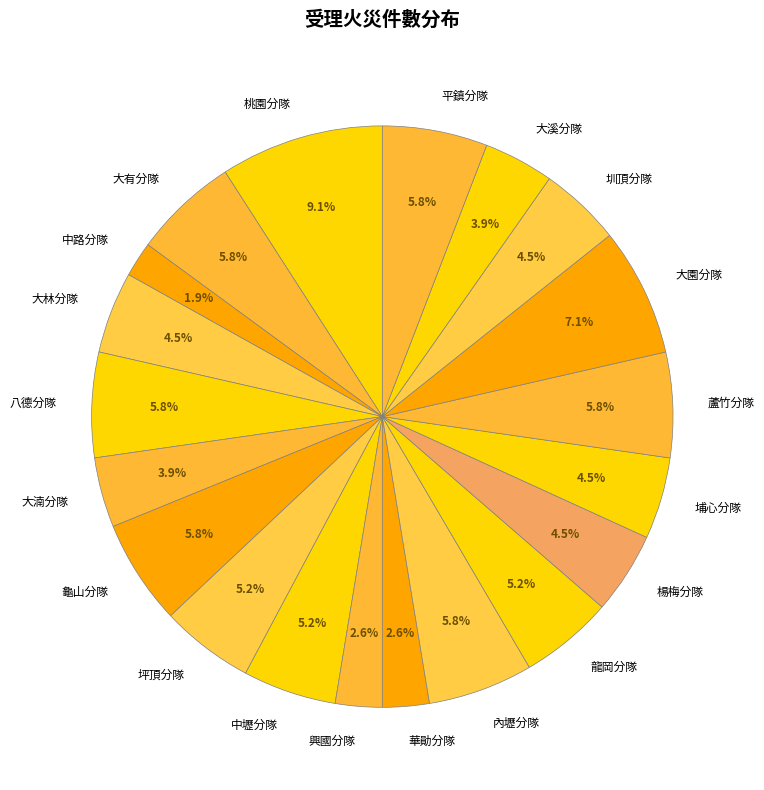

Is the sum of 坪頂分隊 and 內壢分隊 greater than half?

No